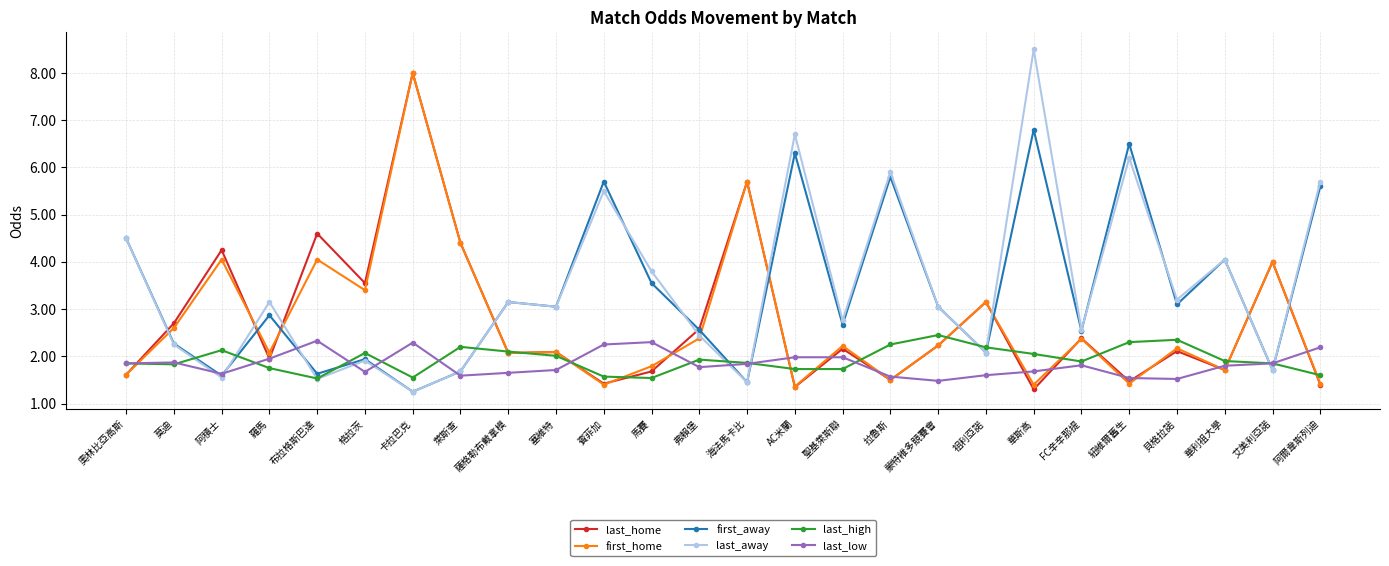

Does the chart display data point markers on the line(s)?

Yes